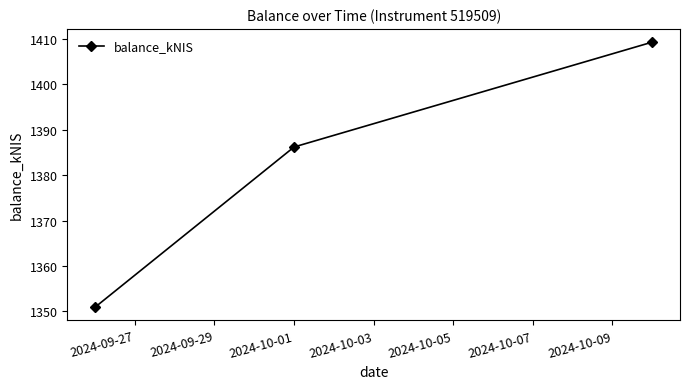

What is the difference between the maximum and minimum values?

58.3